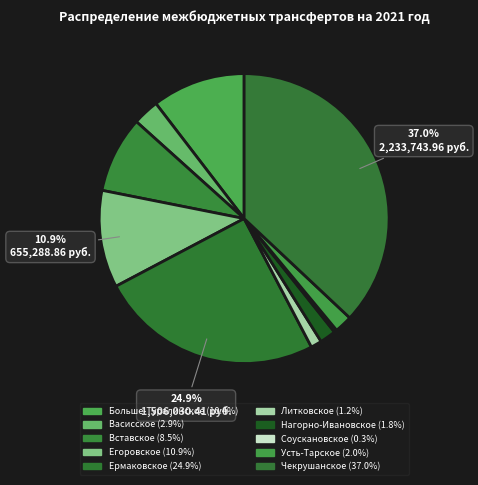

What is the total percentage of Егоровское and Ермаковское?

35.8%